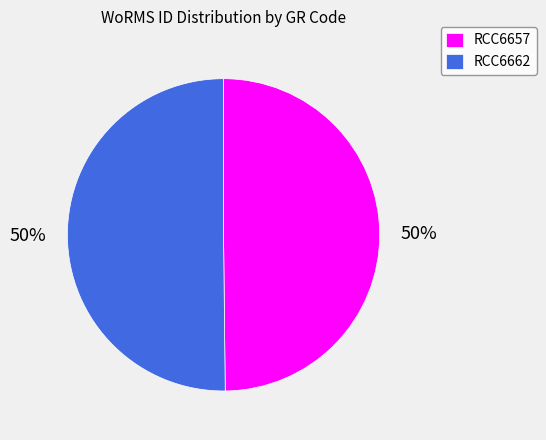

Combined, do RCC6657 and RCC6662 account for over 50%?

Yes